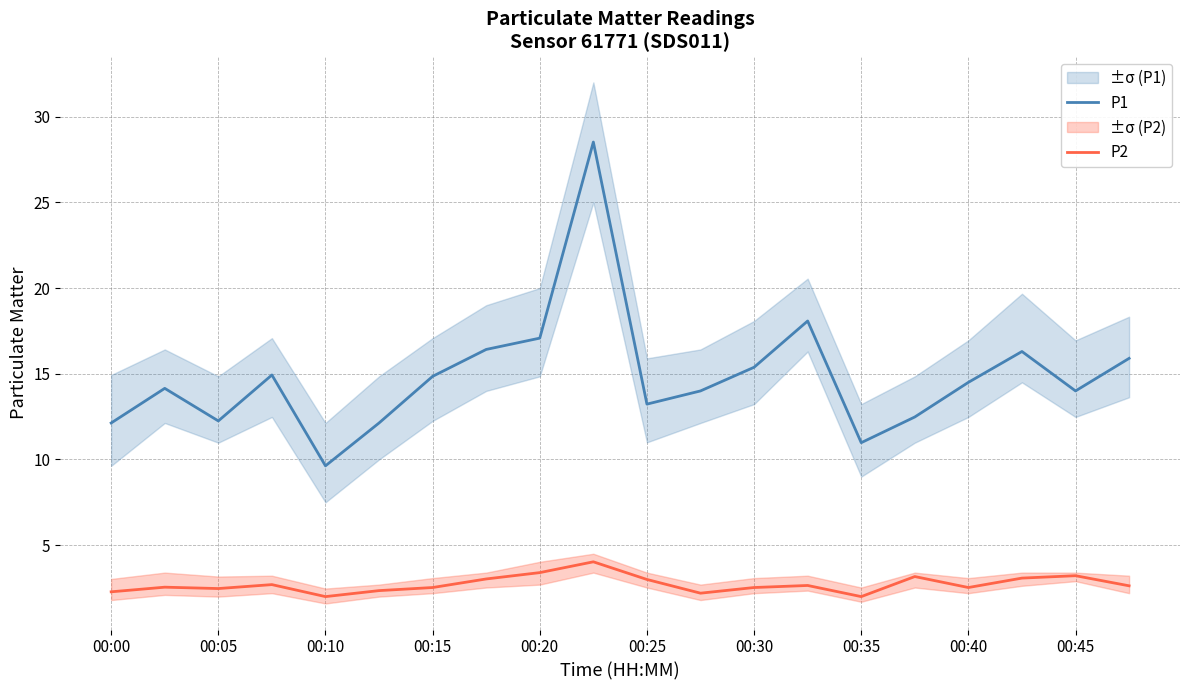

How many interior local peaks does the P1 series have?

5